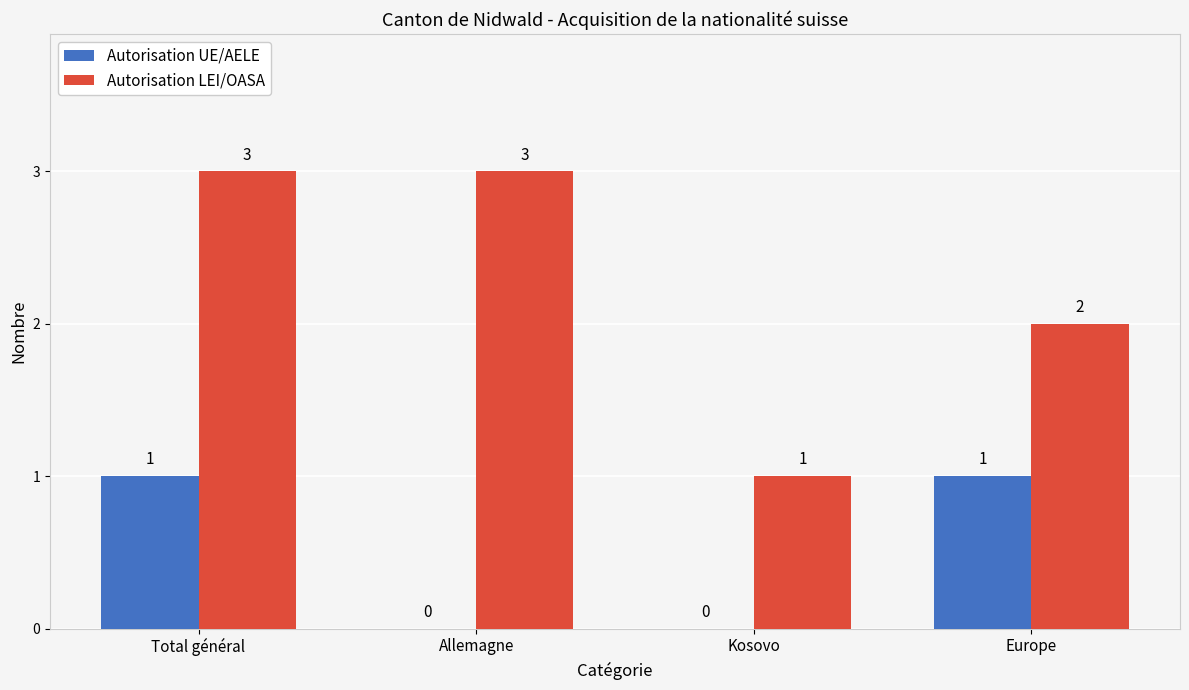

The value of Autorisation UE/AELE at Kosovo is -1. True or false?

False